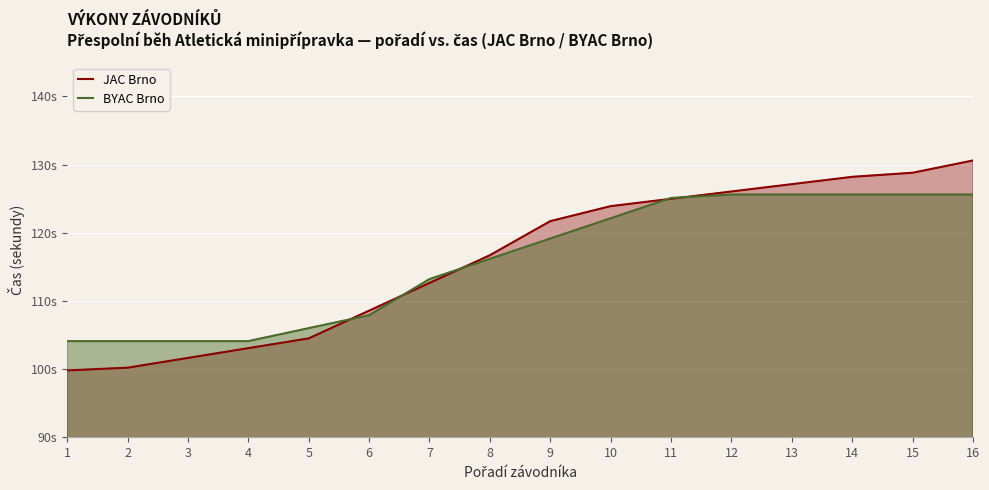

What is the difference between the maximum and second lowest values in the BYAC Brno series?

21.5